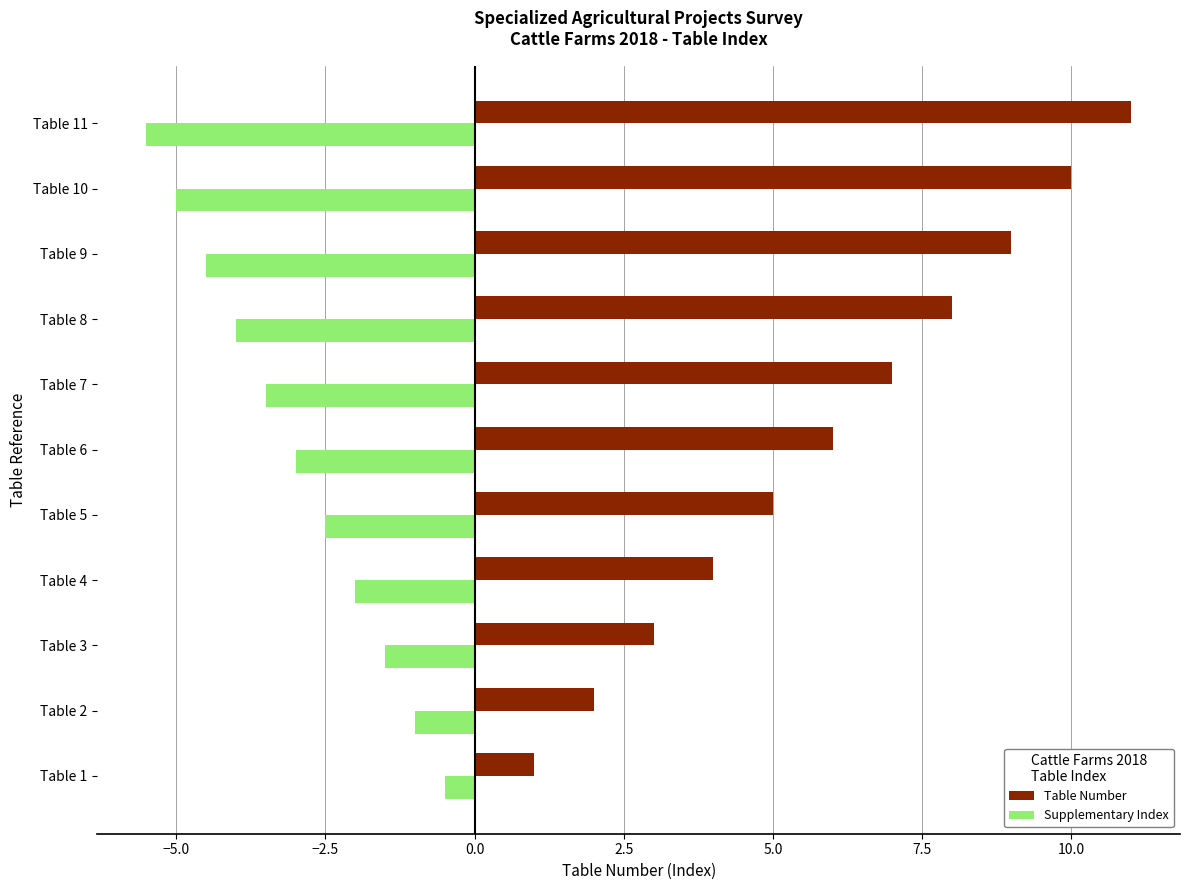

What is the highest value of the Supplementary Index series?

-0.5